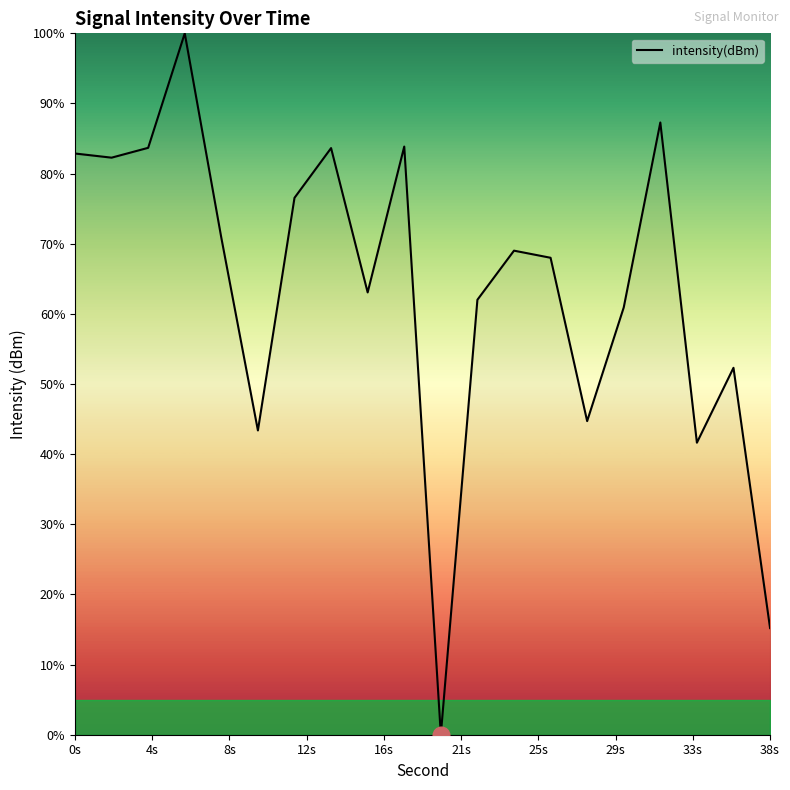

What is the difference between the maximum and minimum values?

100.0